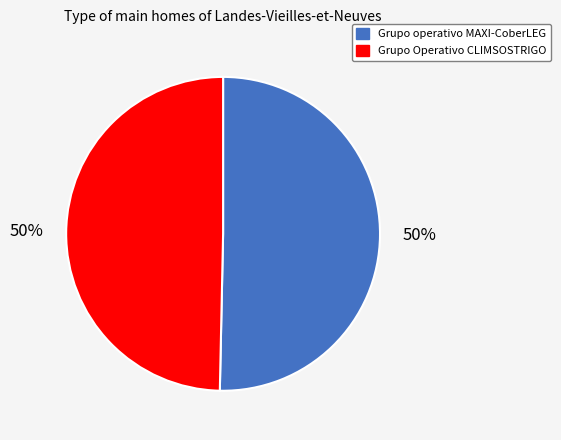

The Grupo Operativo CLIMSOSTRIGO slice represents 50% of the pie. True or false?

True